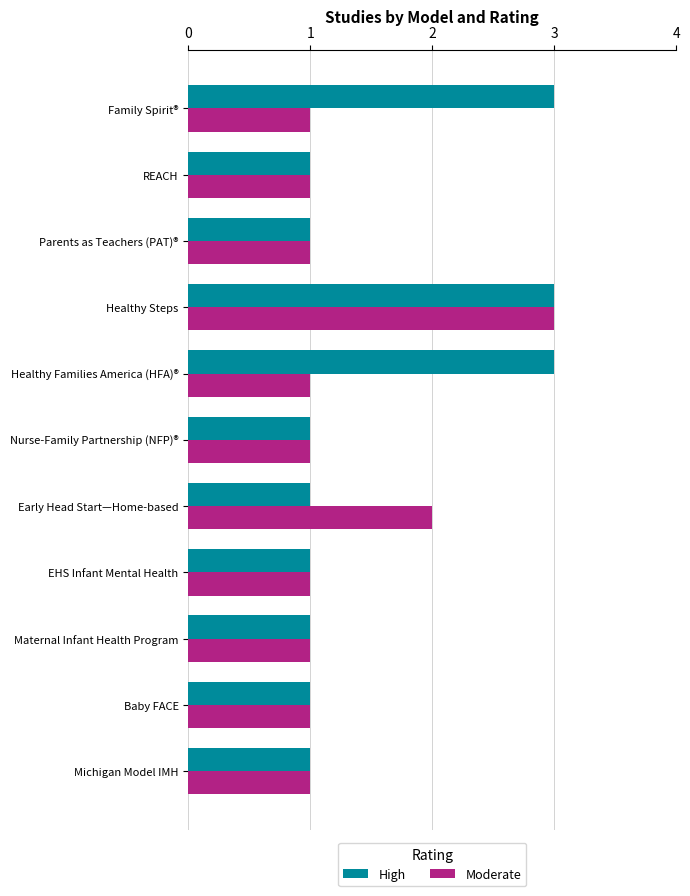

Which category has the highest value in the Moderate series?

Healthy Steps